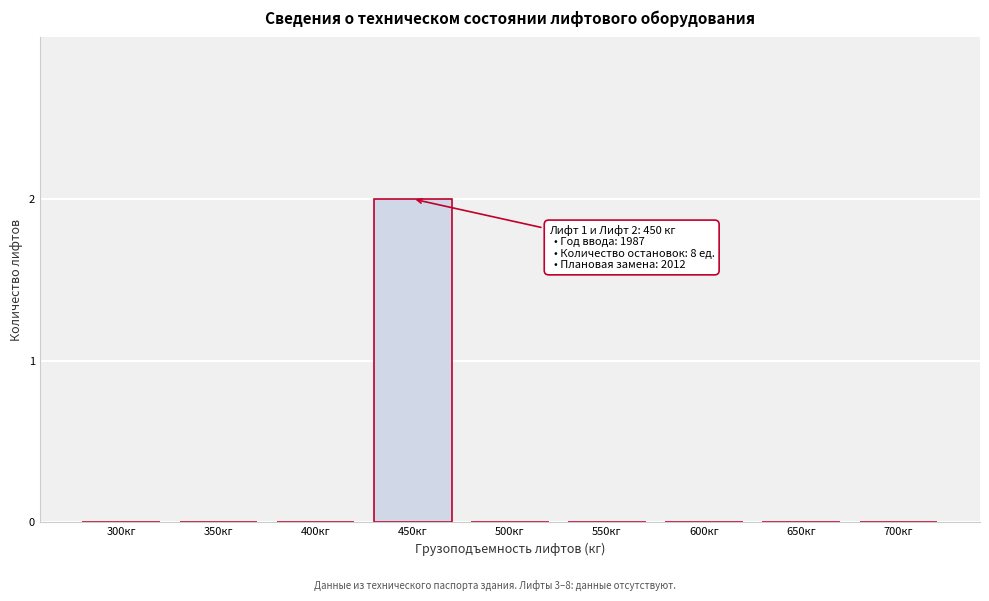

Reading left to right, transcribe all the data shown in this chart.

300кг=0	350кг=0	400кг=0	450кг=2	500кг=0	550кг=0	600кг=0	650кг=0	700кг=0